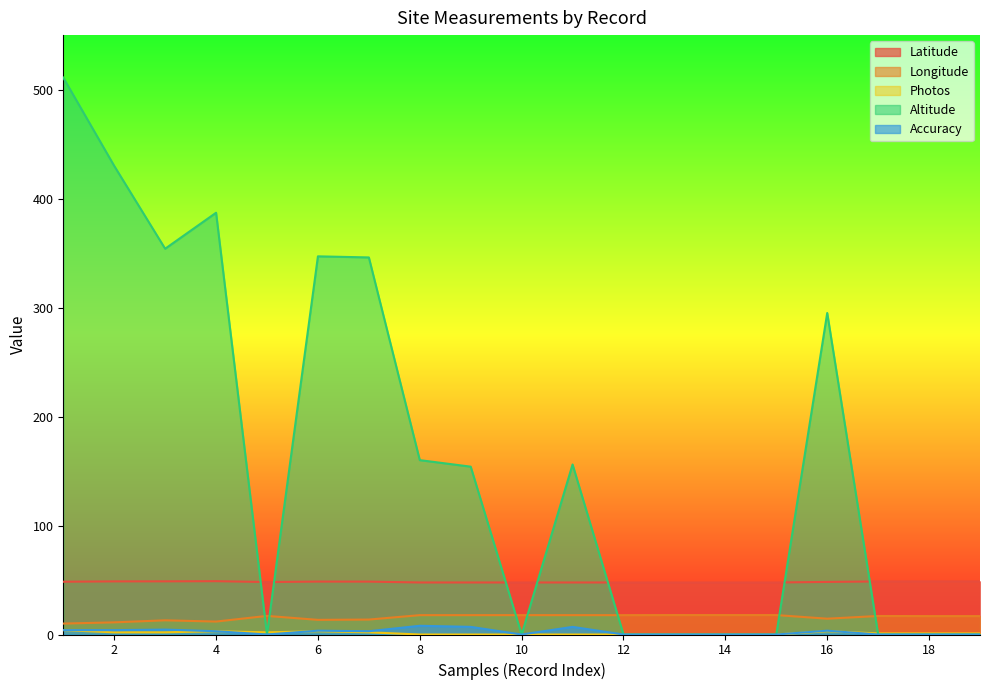

Count the Photos values in the range 0 to 2.

15